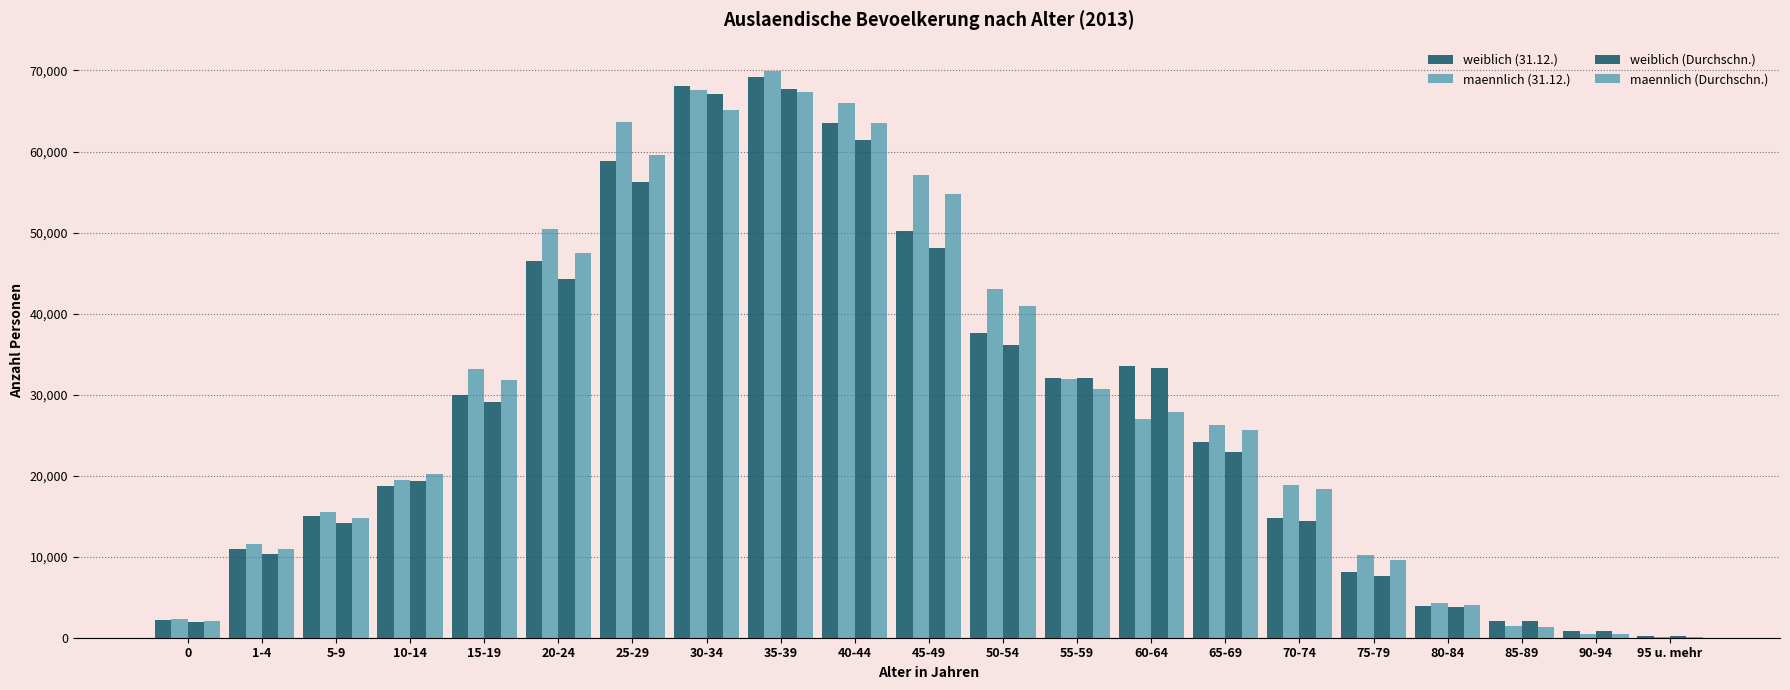

Are the bars grouped side by side (vs. stacked)?

Yes